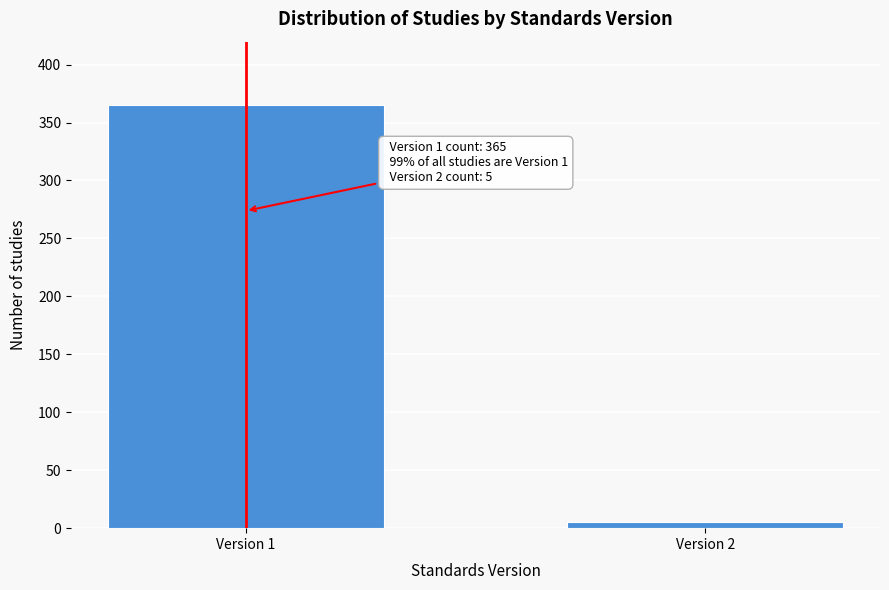

Reading left to right, transcribe all the data shown in this chart.

Version 1=365	Version 2=5